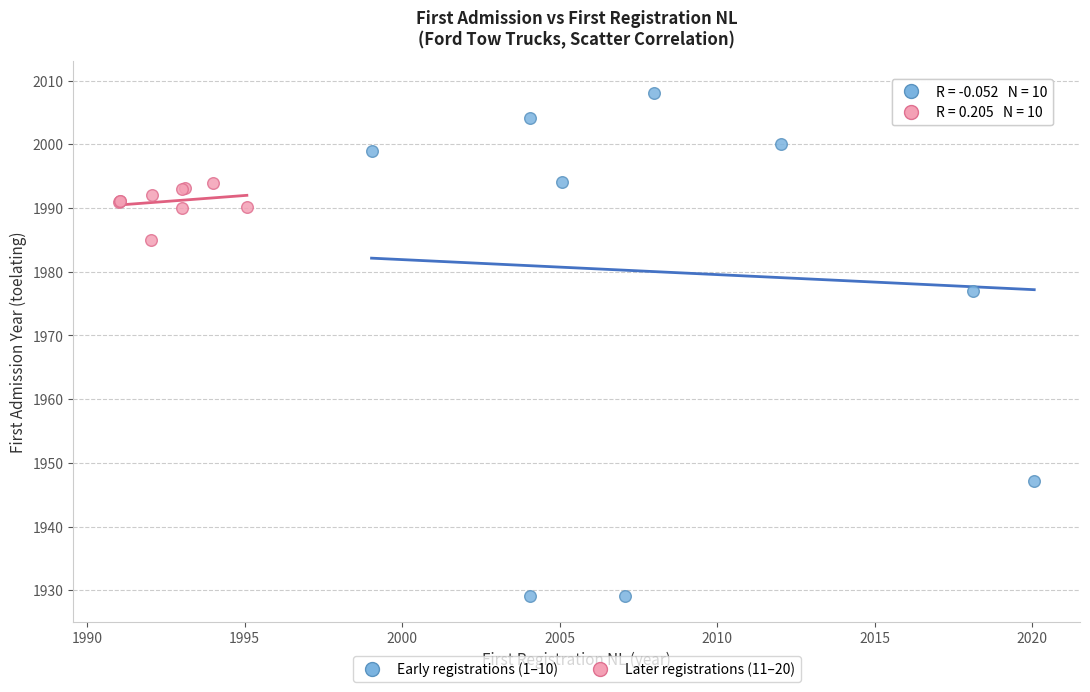

Which series reaches the maximum Y coordinate?

Early registrations (1–10)